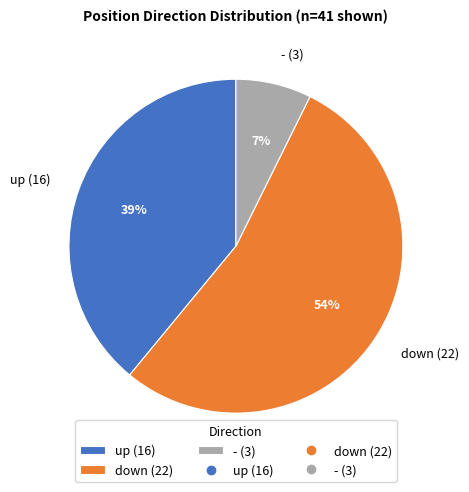

Between up and -, which is larger?

up